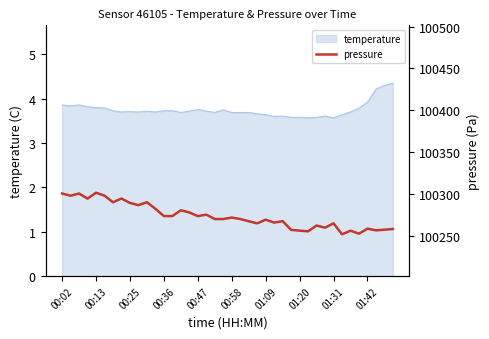

Is it true that temperature equals 5.2 at 01:42?

False